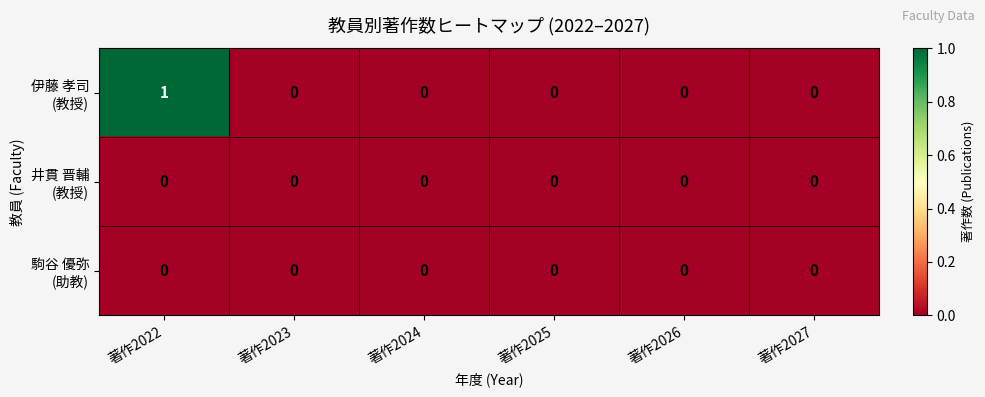

At which category is the sum across all series the highest?

著作2022